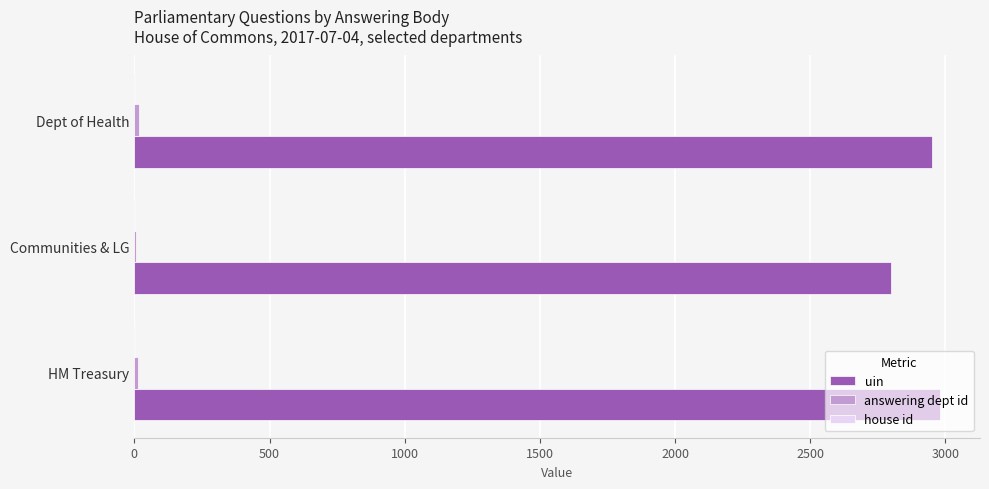

True or false: uin has a value of 2797 at Communities & LG.

True